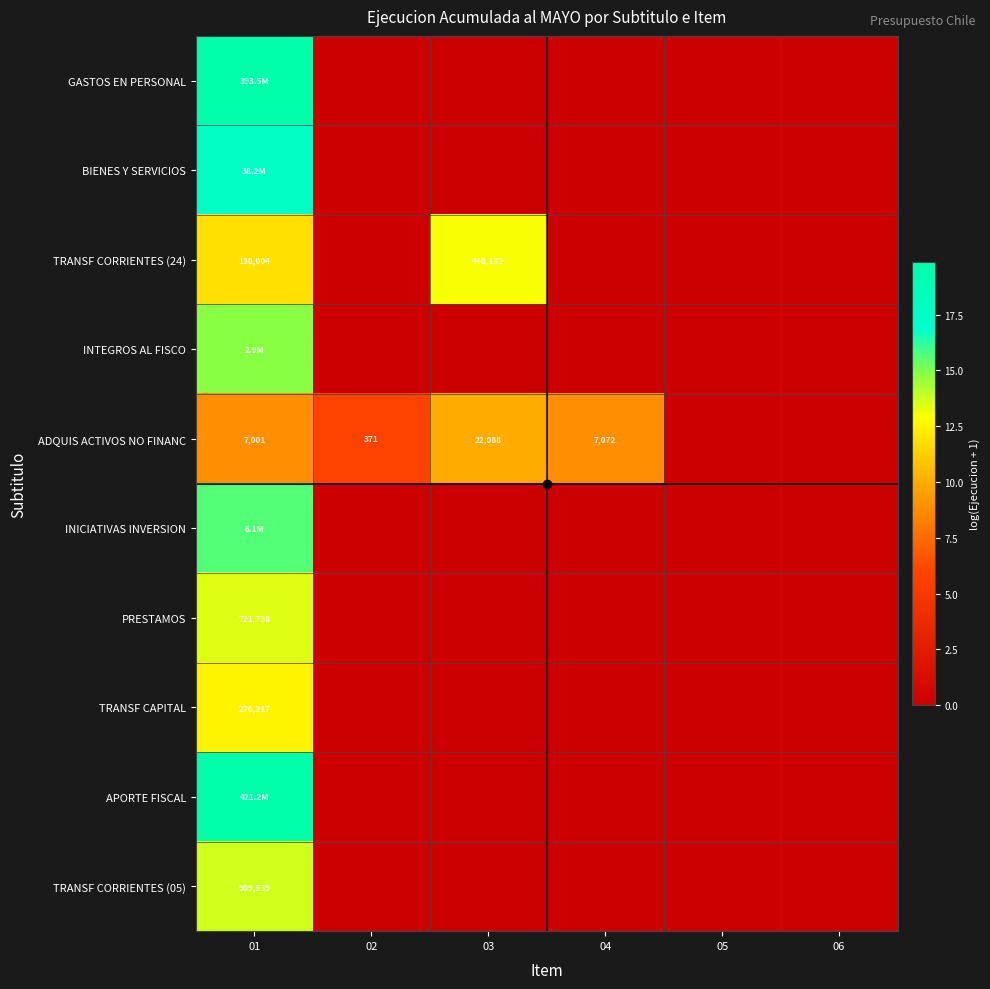

Which category has the highest value across all series?

01